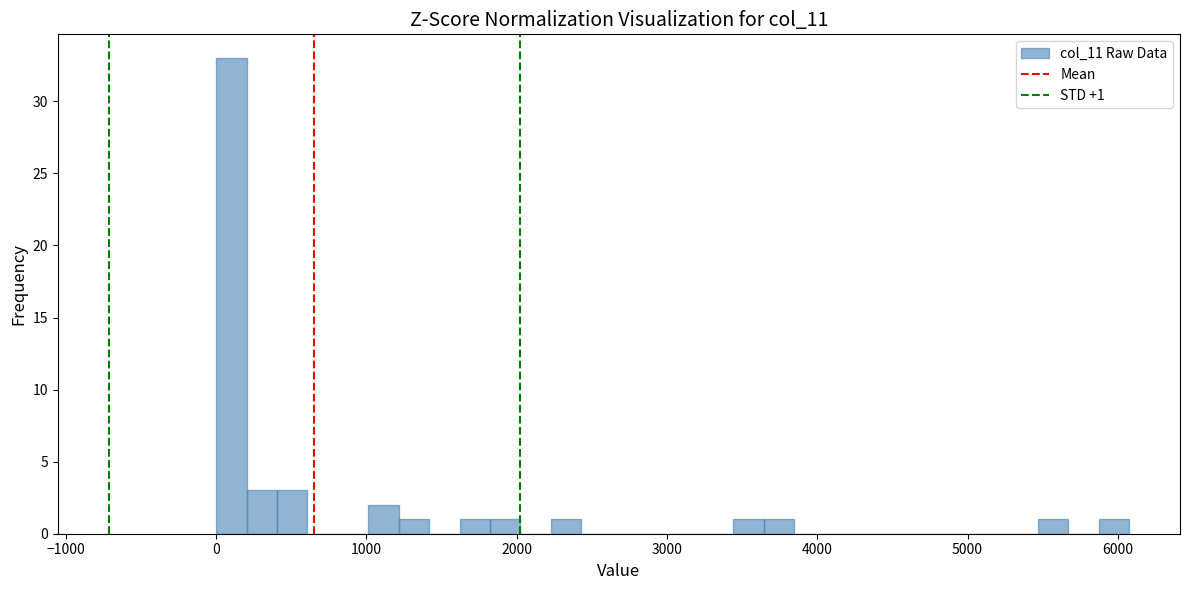

Around what value on the x-axis is the tallest bar? Give the approximate position of its centre, as read against the axis.

100